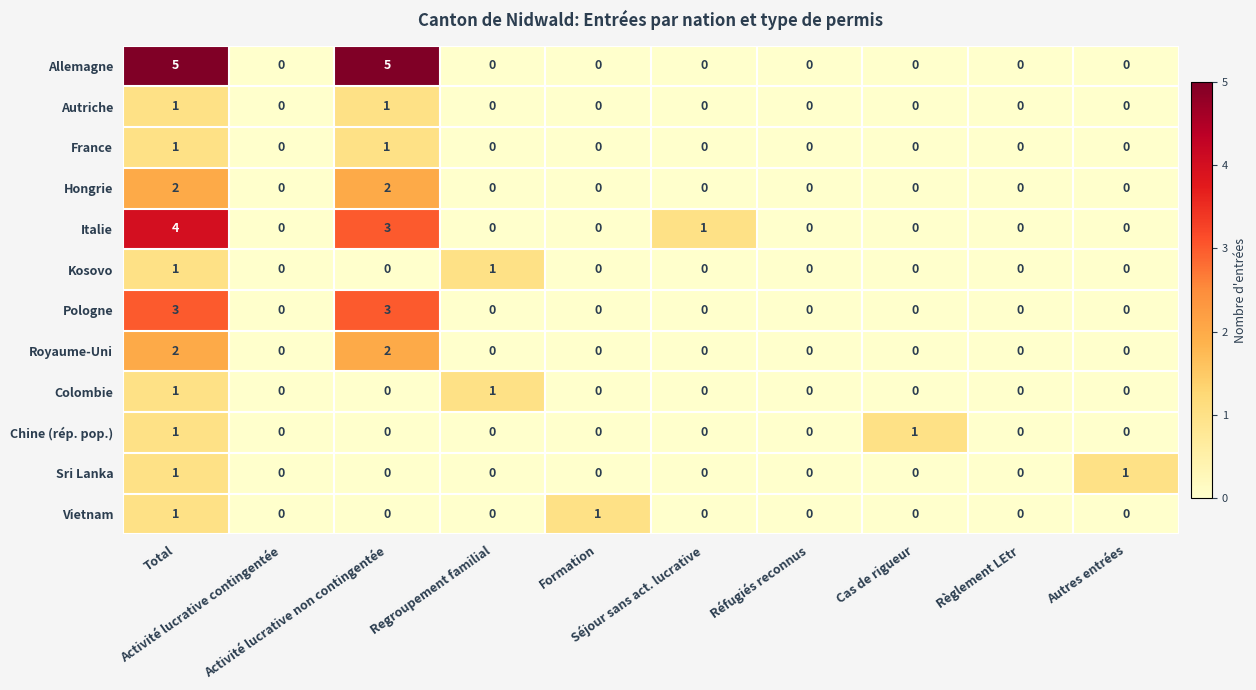

What is the difference between the maximum and minimum values in the Italie series?

4